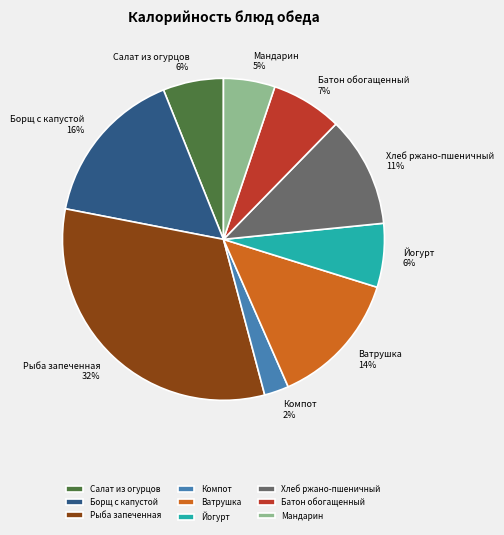

What percentage is the Батон обогащенный slice, to the nearest percent?

7%